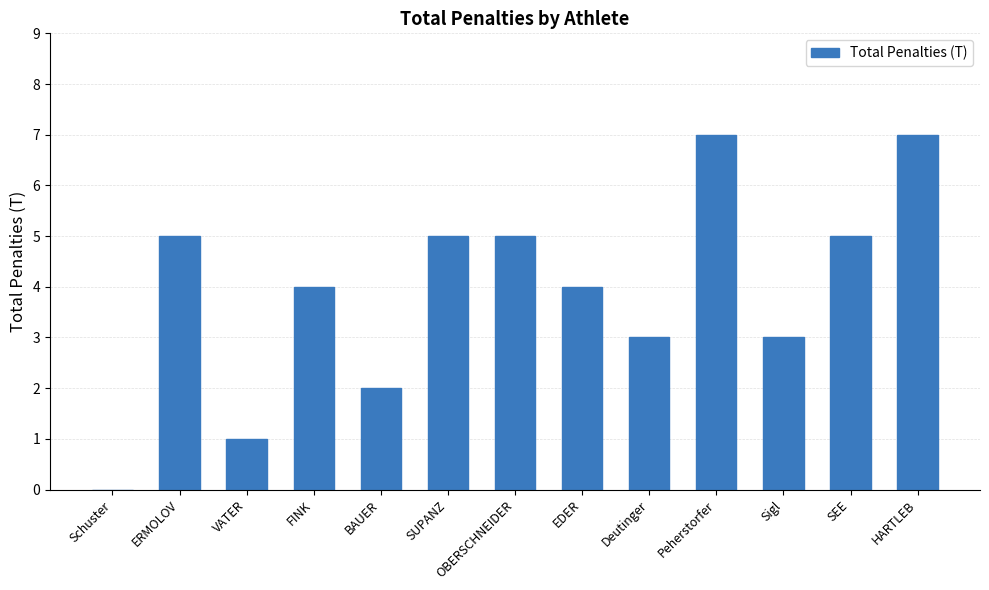

Between ERMOLOV and Sigl, which is larger?

ERMOLOV